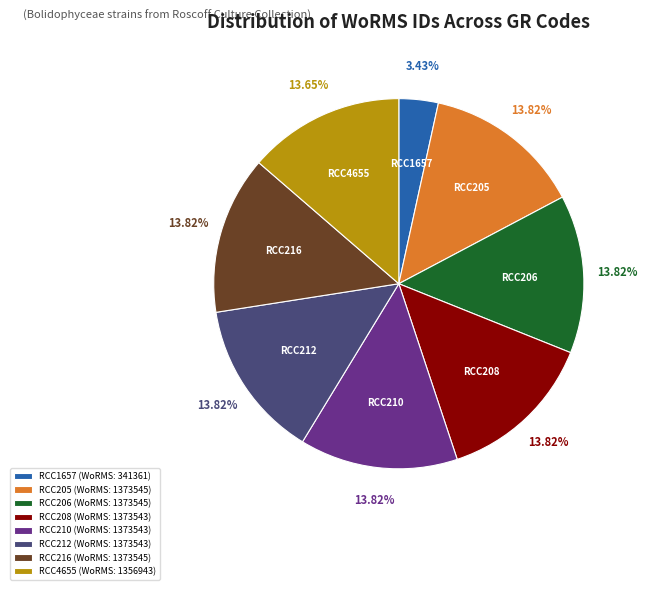

To the nearest percent, what is the combined percentage of RCC4655 and RCC1657?

17%